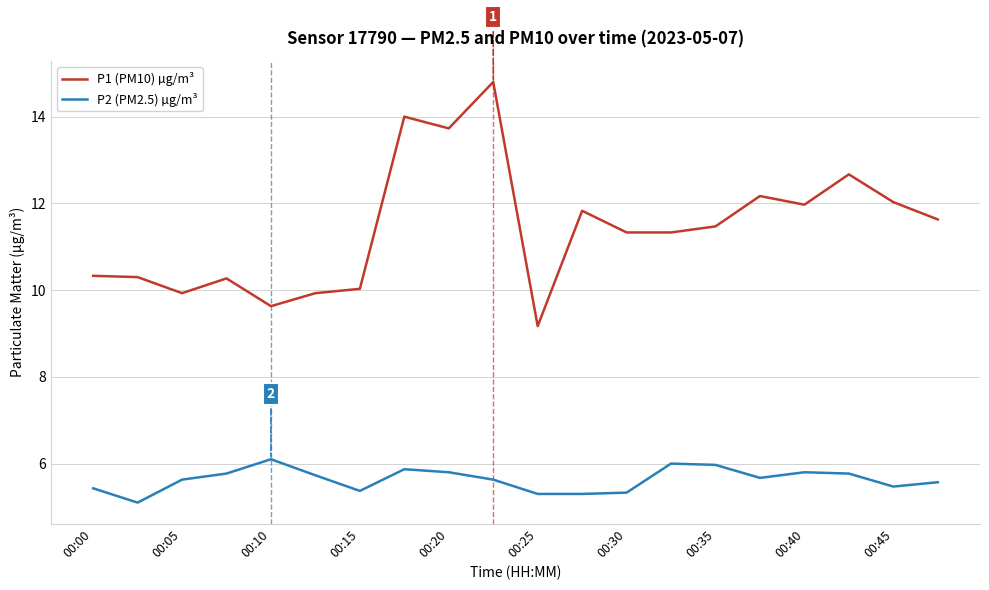

Which series has the widest spread of values?

P1 (PM10) µg/m³